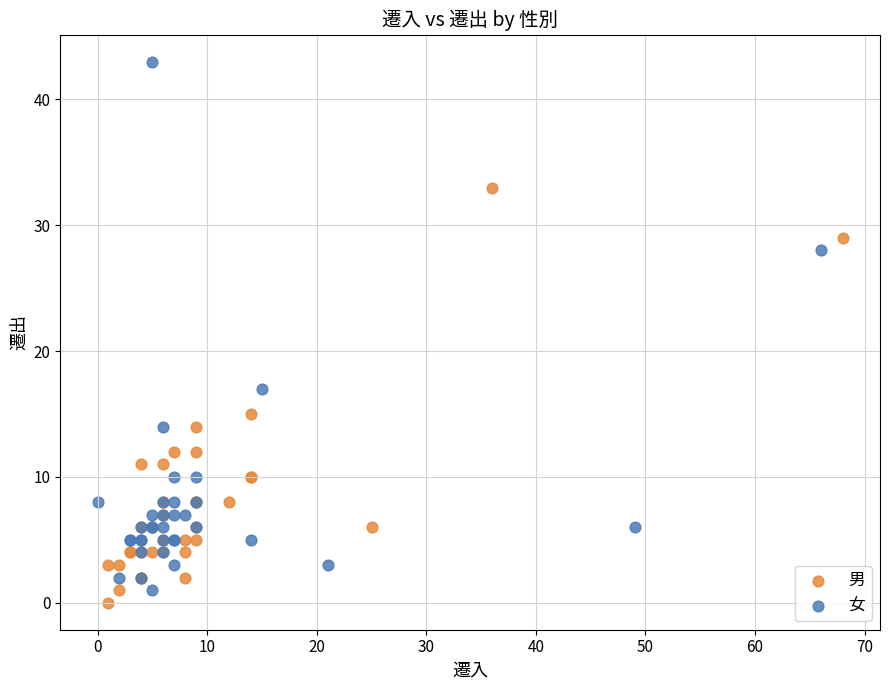

Which series has the largest Y range (max minus min)?

女